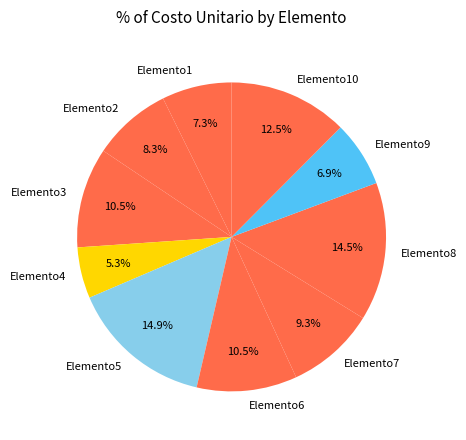

Does any single category account for the majority?

No